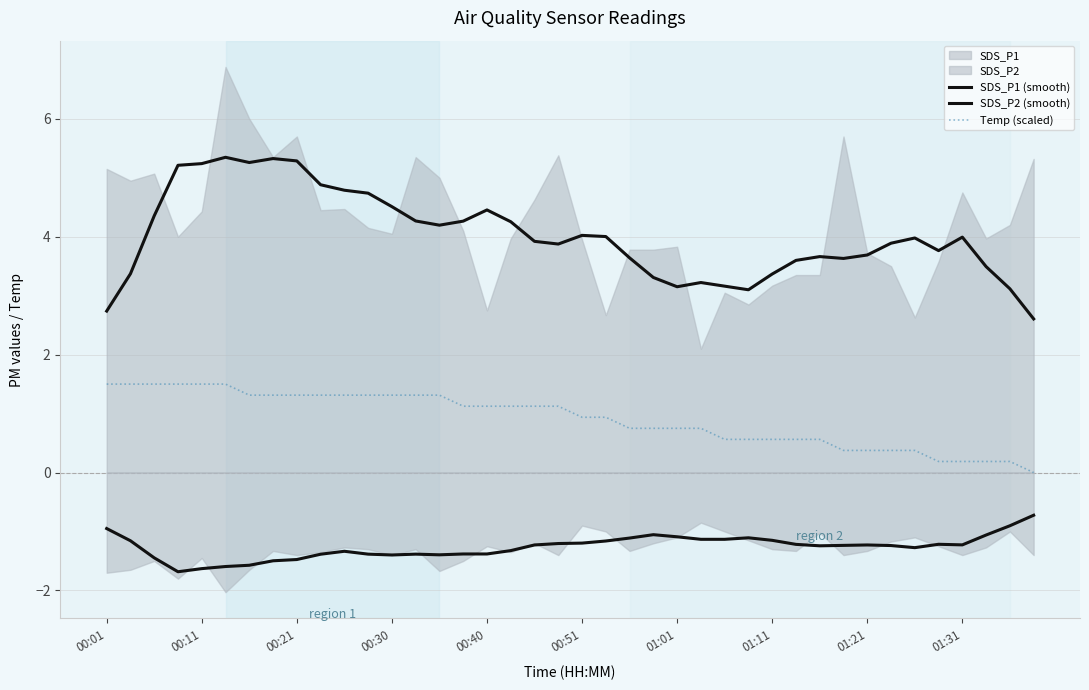

Reading left to right, list all the values displayed in this chart.

SDS_P1 (smooth): 2.7	3.4	4.4	5.2	5.2	5.3	5.3	5.3	5.3	4.9	4.8	4.7	4.5	4.3	4.2	4.3	4.5	4.3	3.9	3.9	4.0	4.0	3.6	3.3	3.2	3.2	3.2	3.1	3.4	3.6	3.7	3.6	3.7	3.9	4.0	3.8	4.0	3.5	3.1	2.6
SDS_P2 (smooth): -0.9	-1.2	-1.4	-1.7	-1.6	-1.6	-1.6	-1.5	-1.5	-1.4	-1.3	-1.4	-1.4	-1.4	-1.4	-1.4	-1.4	-1.3	-1.2	-1.2	-1.2	-1.2	-1.1	-1.1	-1.1	-1.1	-1.1	-1.1	-1.1	-1.2	-1.2	-1.2	-1.2	-1.2	-1.3	-1.2	-1.2	-1.1	-0.9	-0.7
Temp (scaled): 1.5	1.5	1.5	1.5	1.5	1.5	1.3	1.3	1.3	1.3	1.3	1.3	1.3	1.3	1.3	1.1	1.1	1.1	1.1	1.1	0.9	0.9	0.7	0.7	0.7	0.7	0.6	0.6	0.6	0.6	0.6	0.4	0.4	0.4	0.4	0.2	0.2	0.2	0.2	0.0